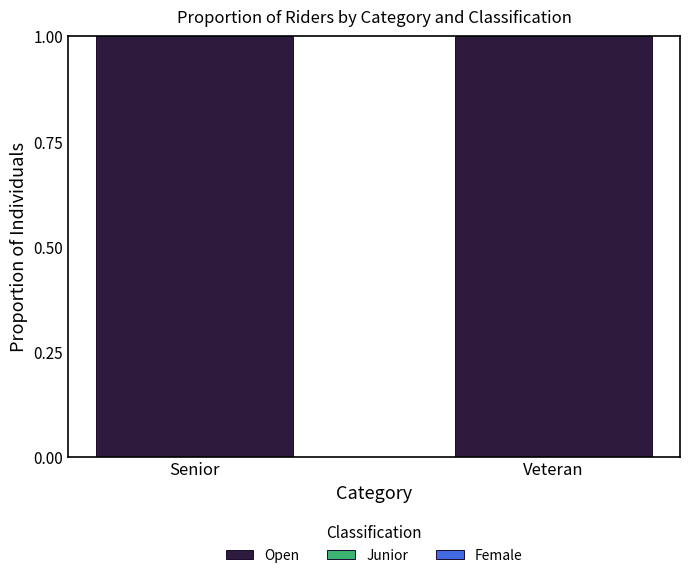

List the labels in order of Female value, smallest first.

Senior, Veteran